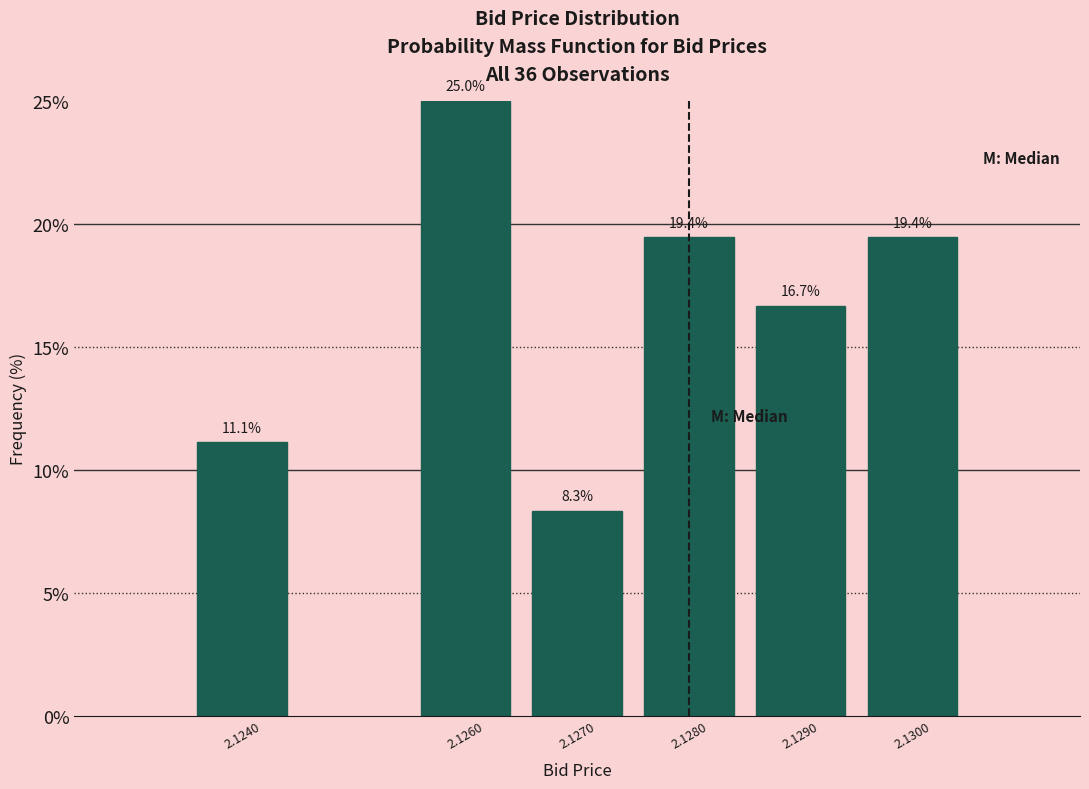

Reading left to right, extract all data points from this chart.

2.1240=11.1	2.1260=25.0	2.1270=8.3	2.1280=19.4	2.1290=16.7	2.1300=19.4